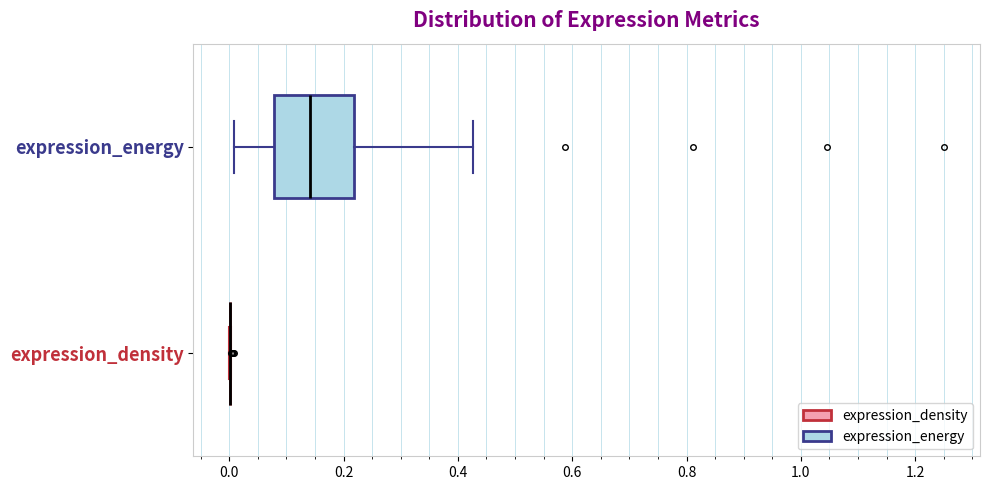

Reading bottom to top, transcribe this box plot: for each box, give where its median line is, the range the box spans, and where its two whiskers end, as read against the x-axis. The values are not printed on the chart, so give them approximately, as read against the axis.

expression_density: box collapsed to a line at 0.00, whiskers 0.00 to 0.00
expression_energy: median 0.14, box 0.08 to 0.22, whiskers 0.00 to 0.42